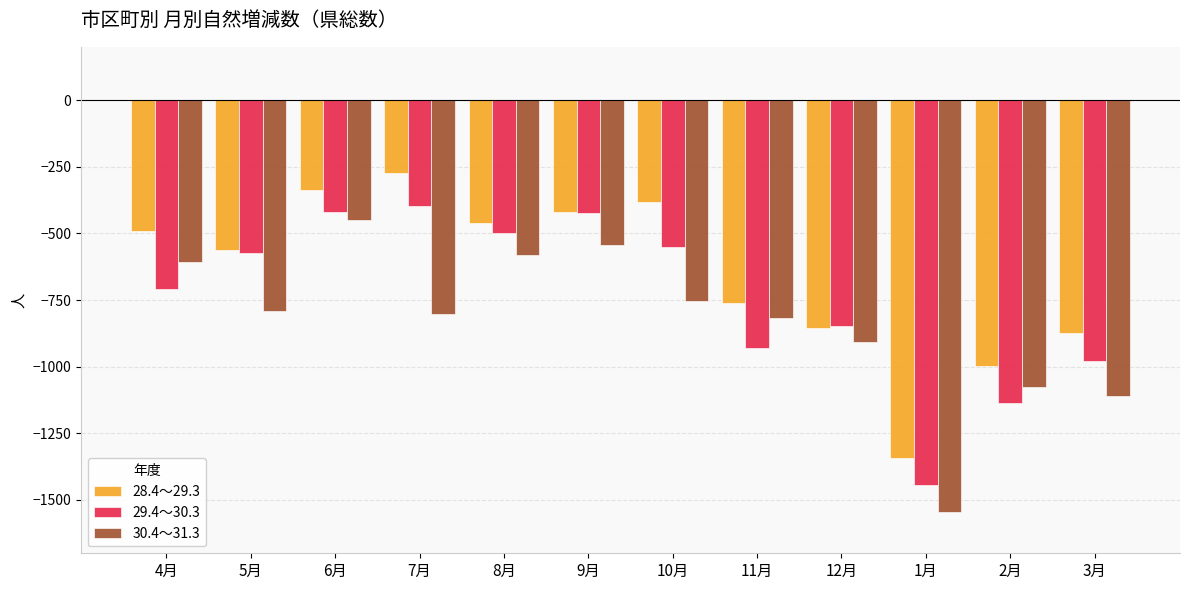

The 29.4～30.3 series shows -425 at 9月. True or false?

True